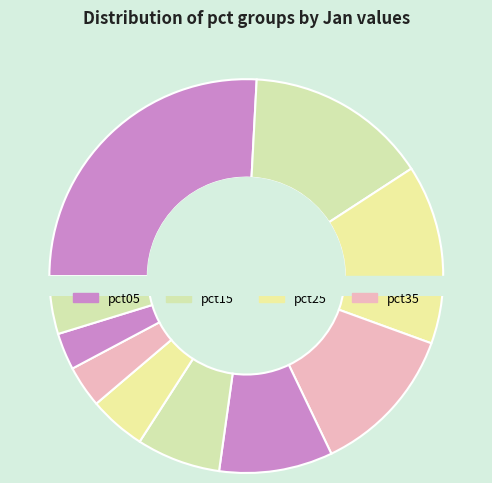

Which category has the biggest portion of the pie?

pct05